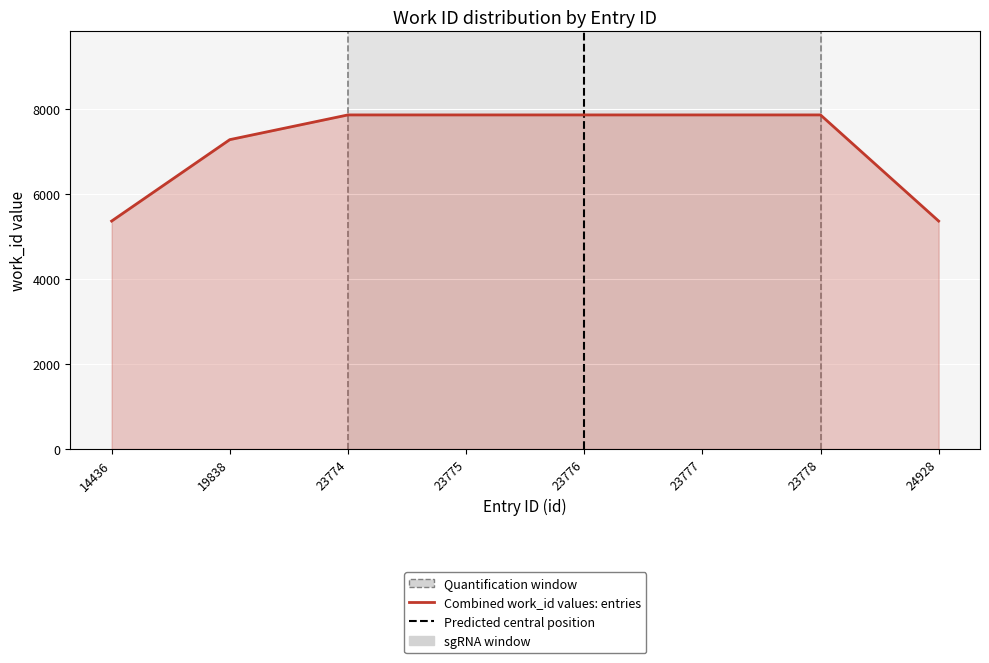

Is it true that the value at 23775 is 7864?

True